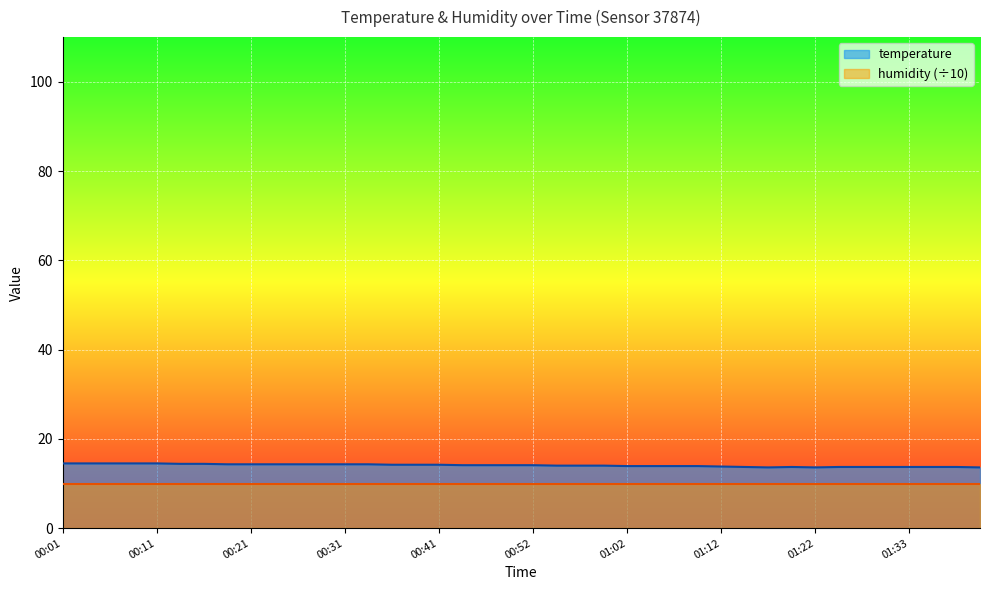

What is the value of the 24th point from the left?

14.0